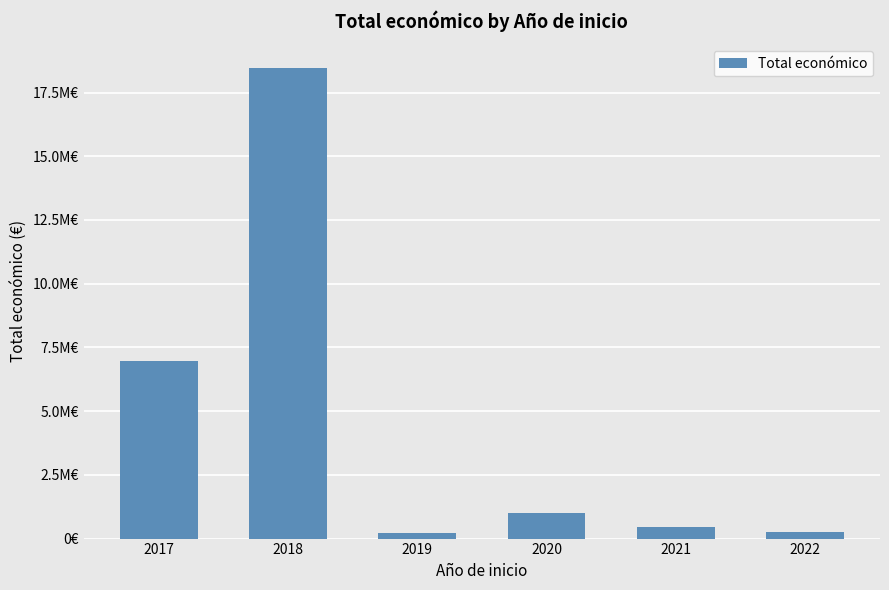

What is the difference between the second highest and minimum values?

6753032